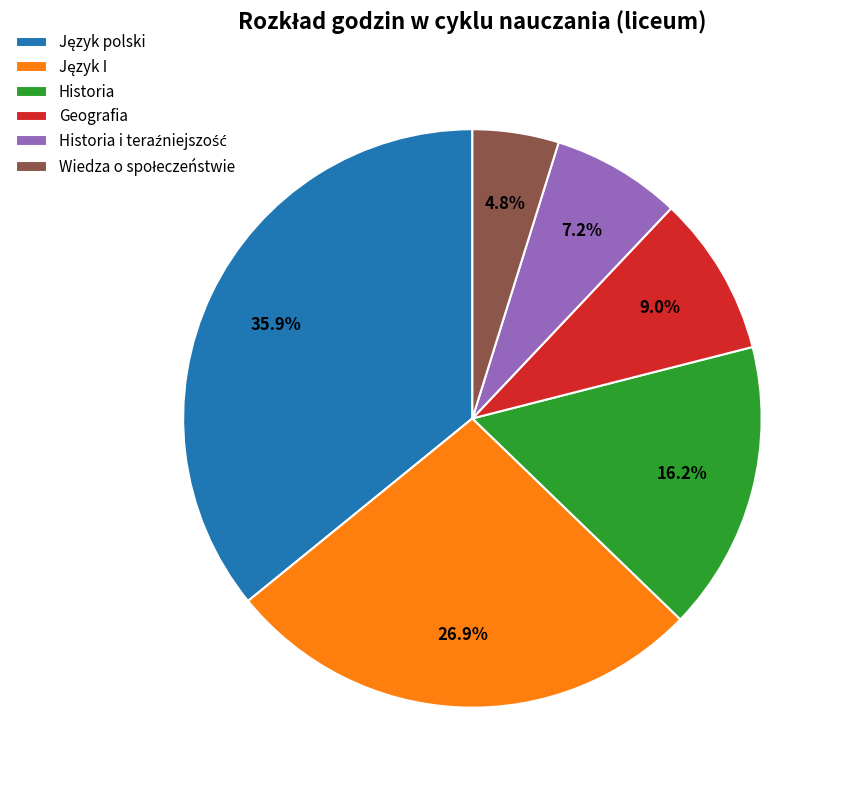

To the nearest percent, what percentage of the pie is Geografia?

9%